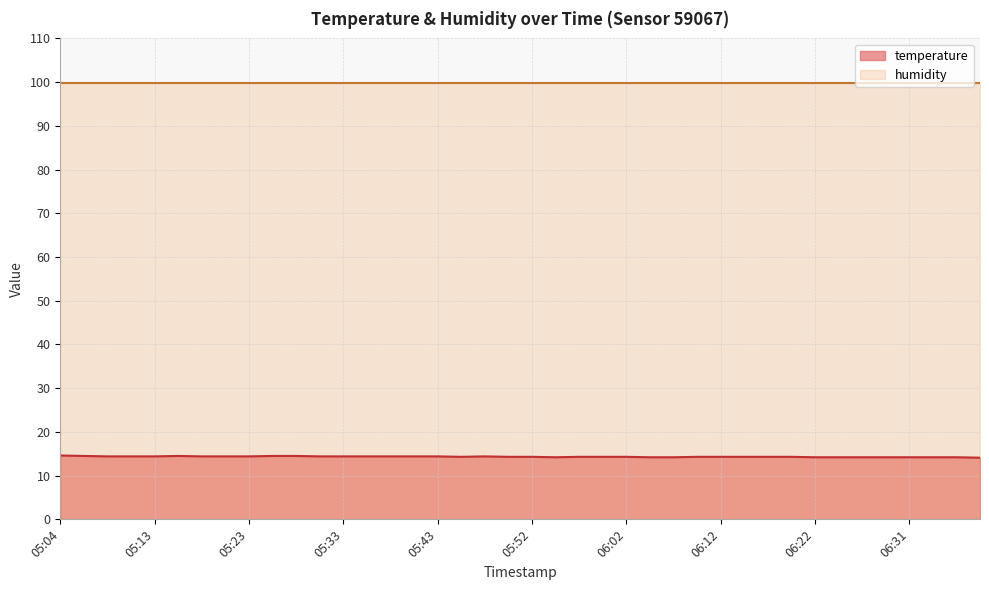

True or false: humidity and temperature intersect in this chart.

False